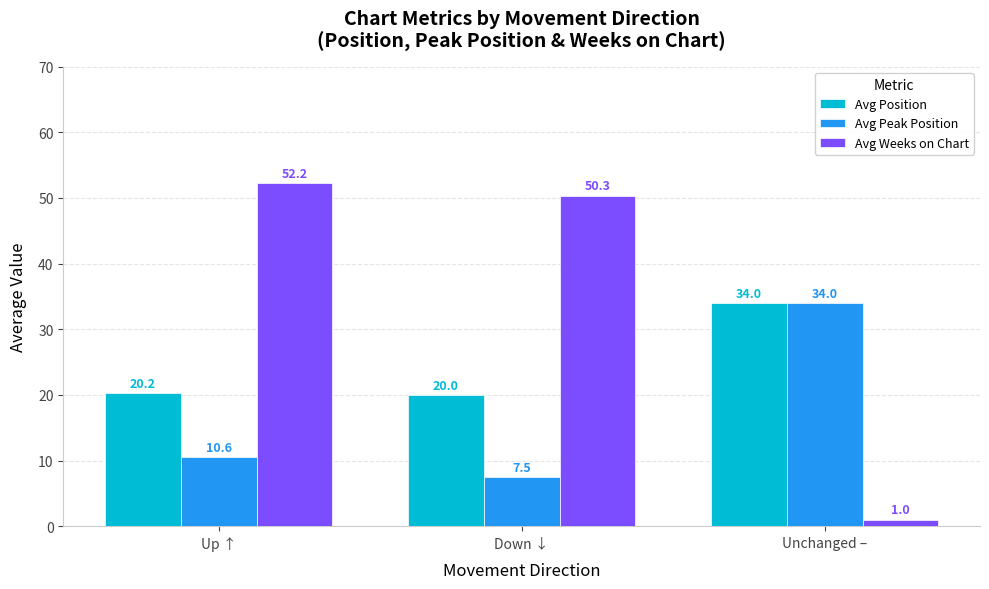

The Avg Weeks on Chart series shows 50.3 at Down ↓. True or false?

True